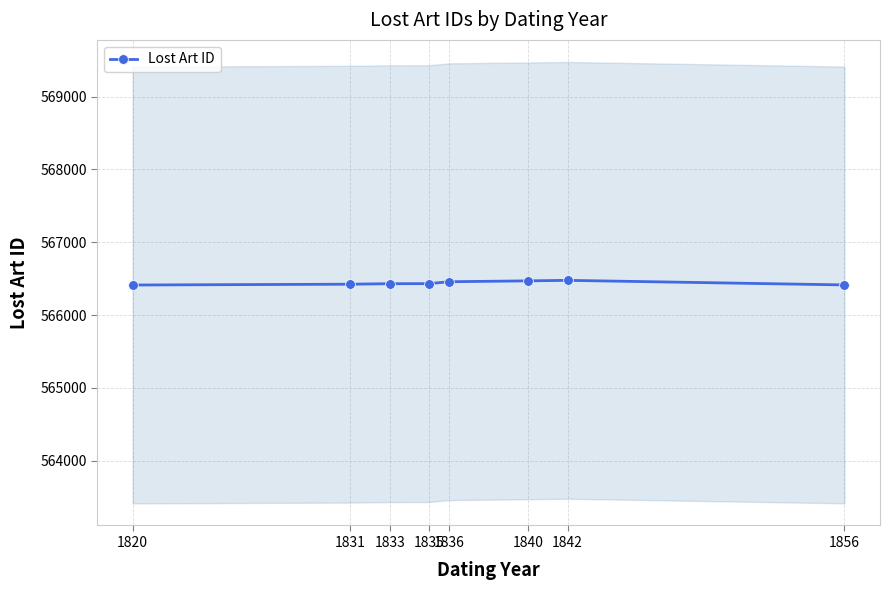

What is the average value?

566439